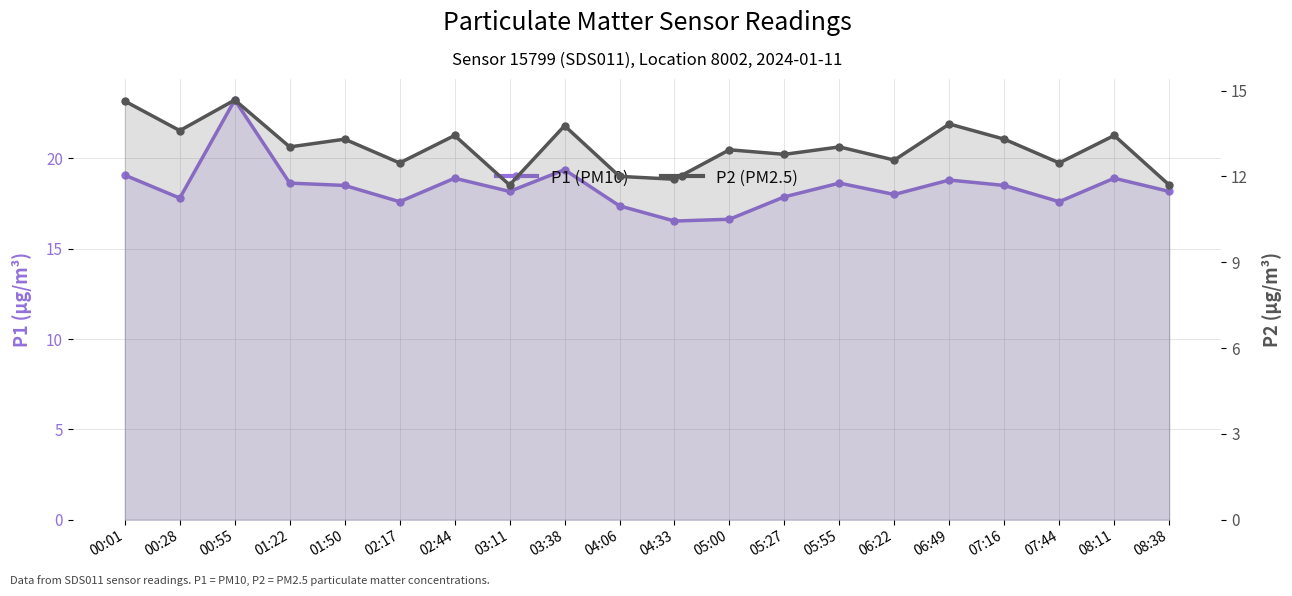

What is the average value of the P1 series?

18.4